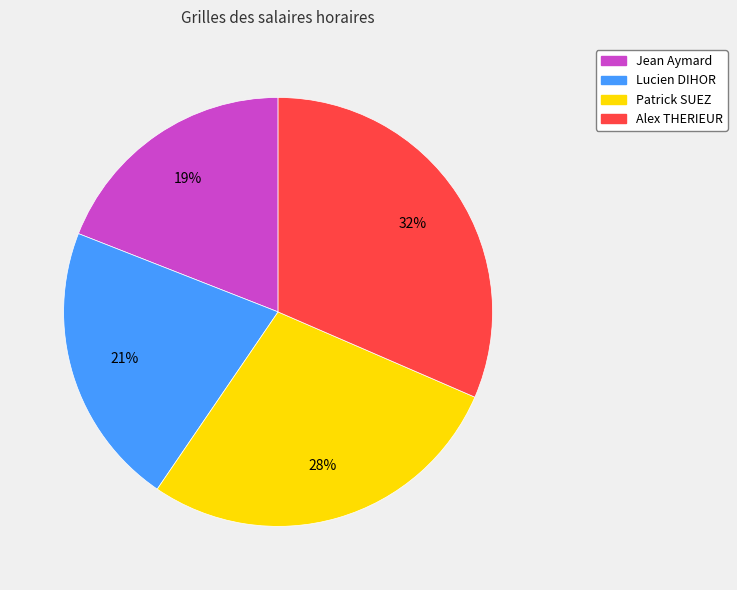

Which has a higher value, Alex THERIEUR or Patrick SUEZ?

Alex THERIEUR